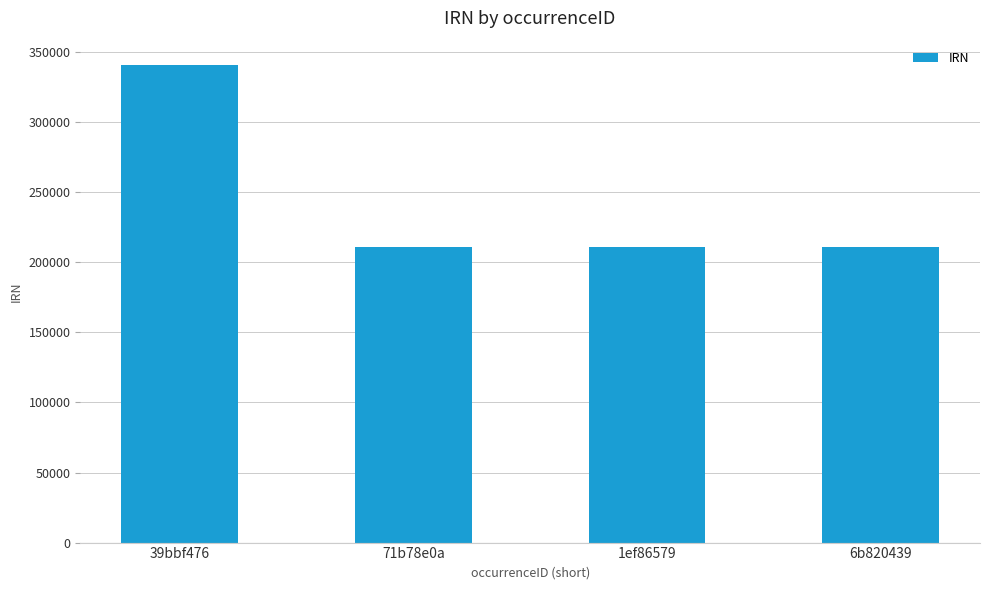

What is the maximum value shown in the chart?

341041